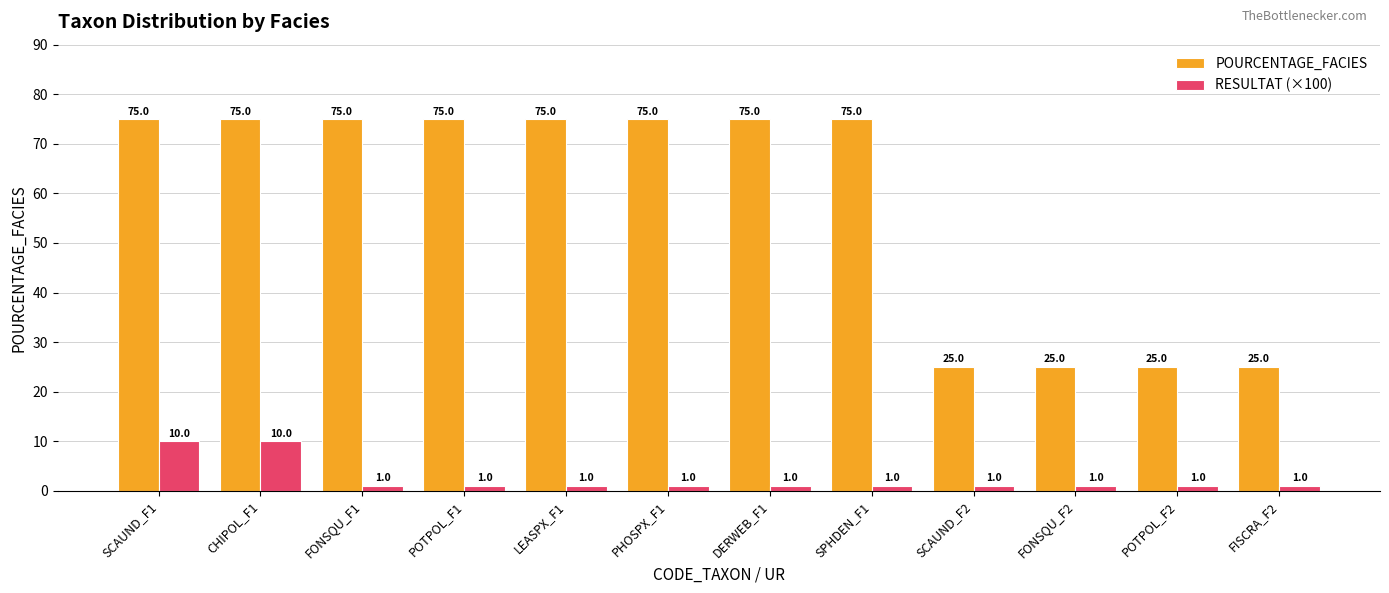

What is the difference between the maximum and minimum values in the POURCENTAGE_FACIES series?

50